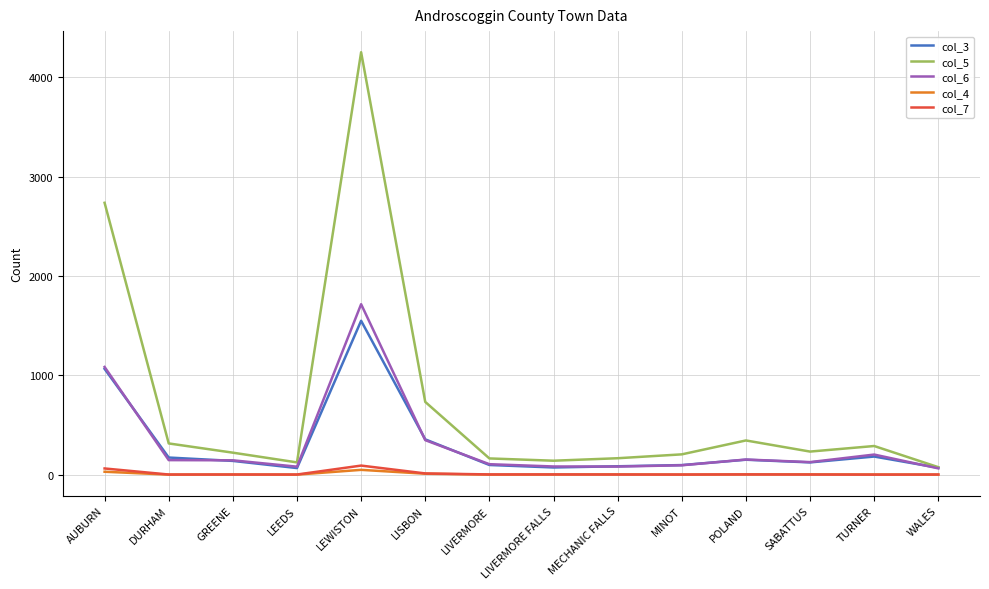

Which series has the largest range (max minus min)?

col_5